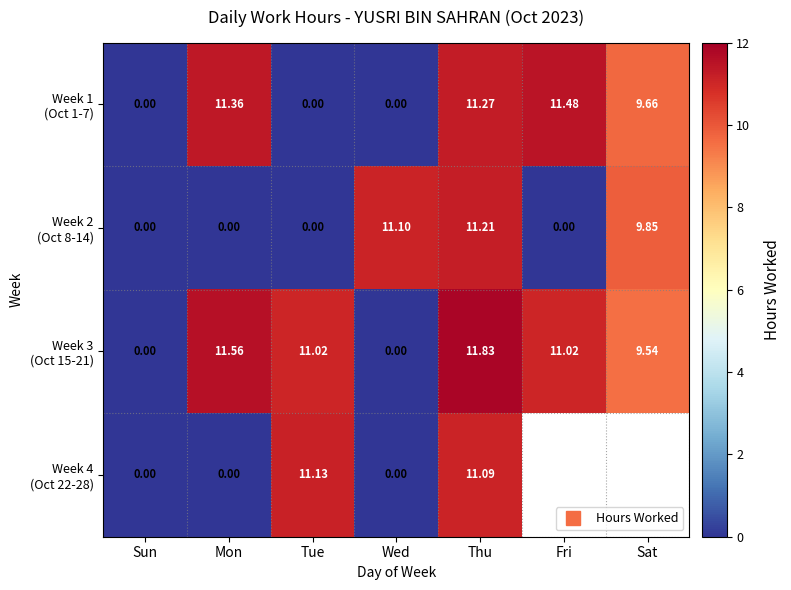

What is the sum of all Week 2 (Oct 8-14) values?

32.2